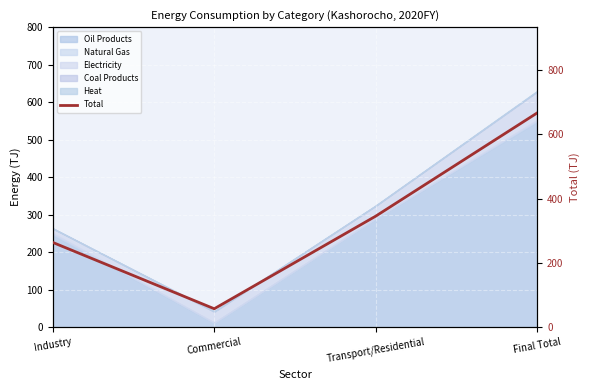

The chart shows a value of 57.1 at Commercial. True or false?

True